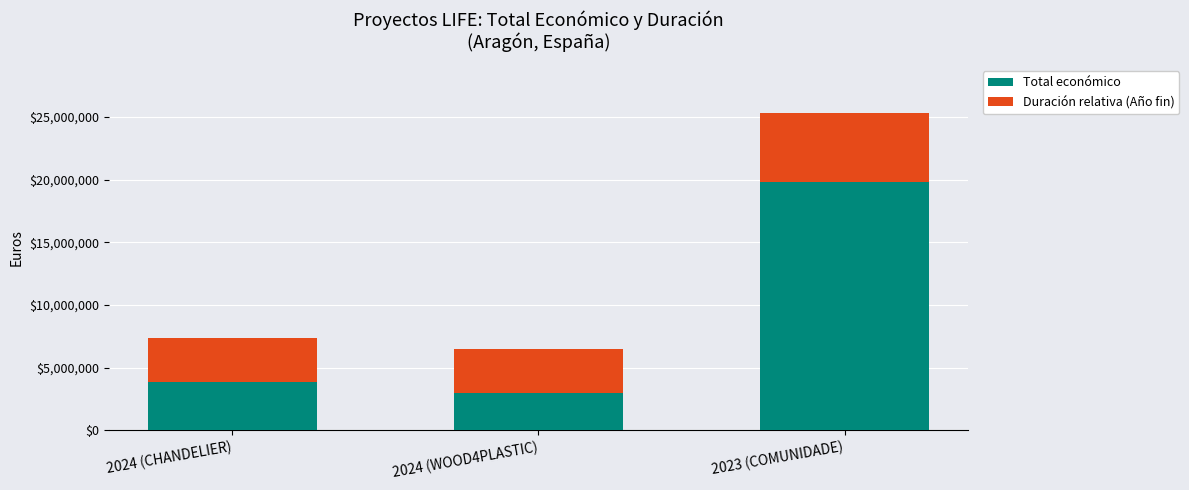

At which label does Total económico reach its peak?

2023 (COMUNIDADE)